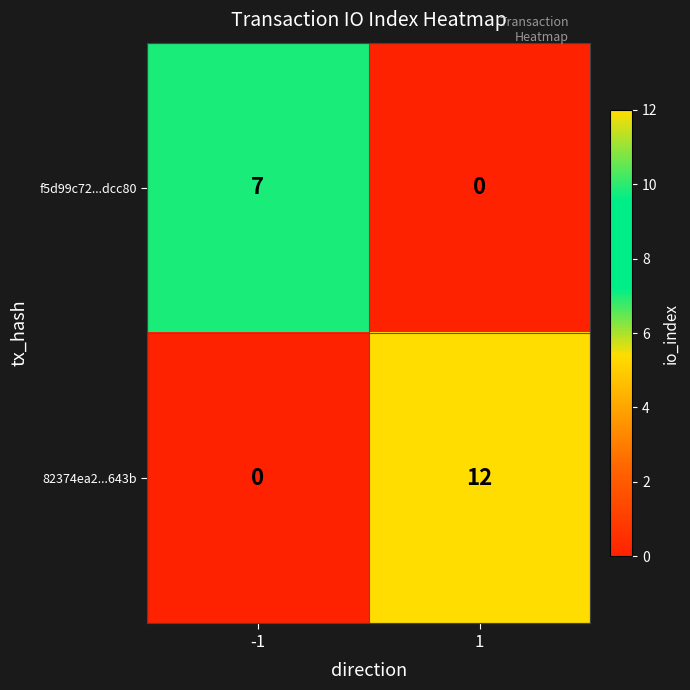

Rank the series by their average value, from highest to lowest.

82374ea2...643b, f5d99c72...dcc80